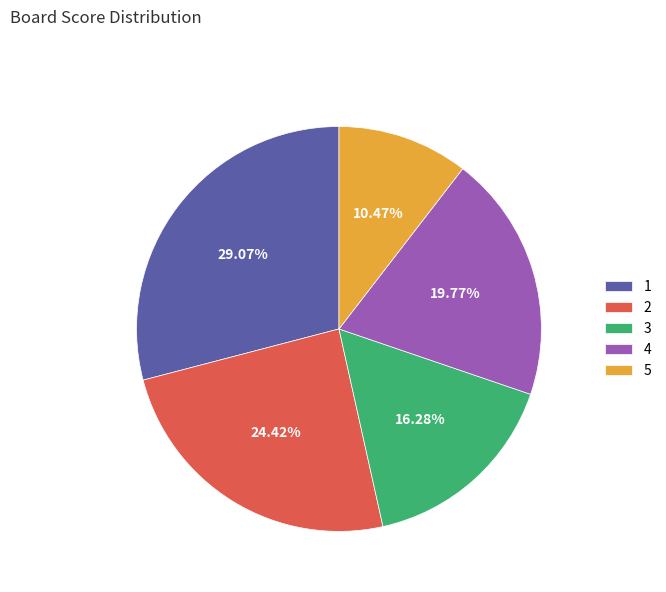

Which slice is the smallest?

5